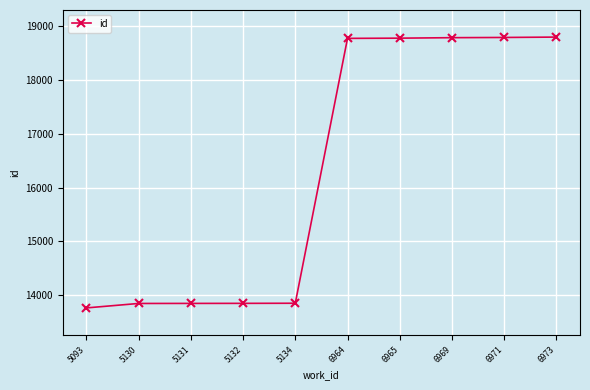

What is the average value?

16309